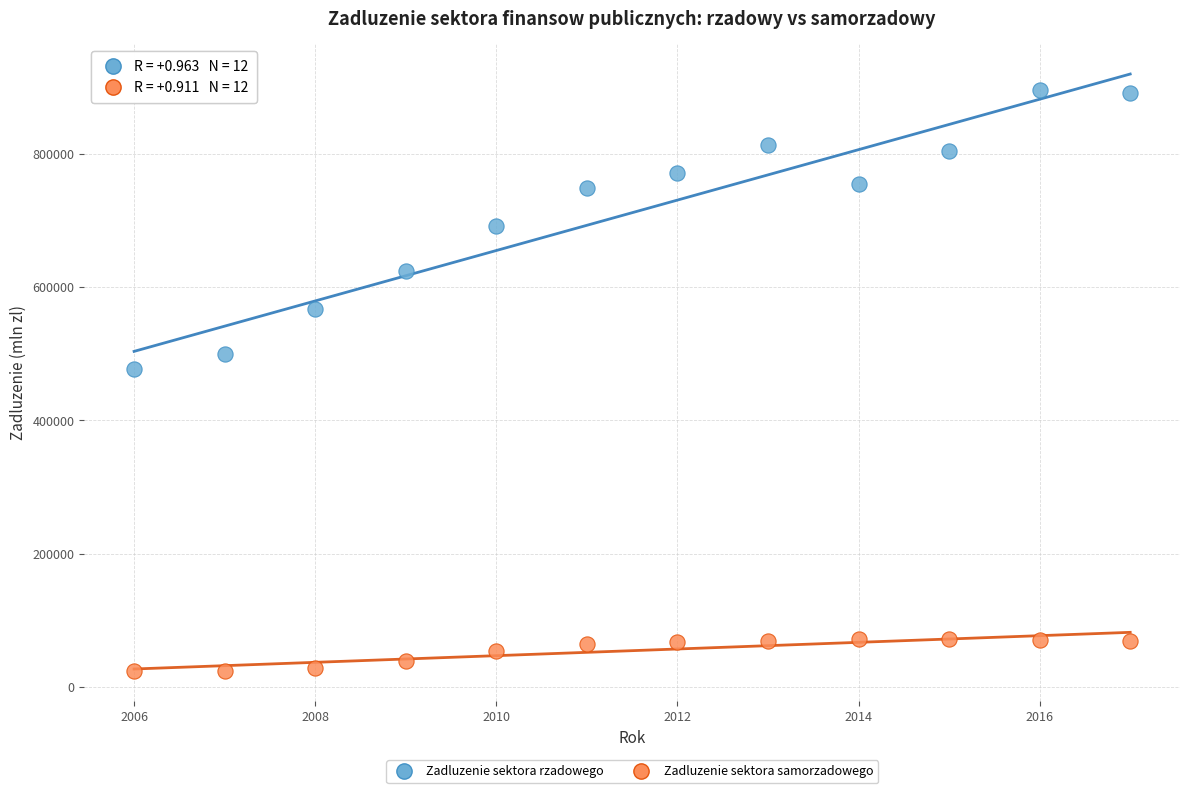

What are all the series names shown in the legend?

Zadluzenie sektora rzadowego, Zadluzenie sektora samorzadowego